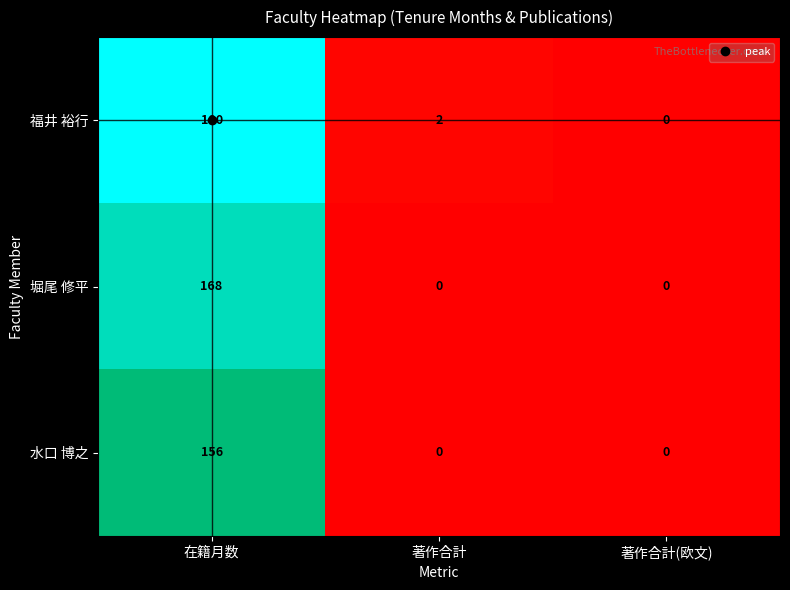

What is the highest value of the 堀尾 修平 series?

168